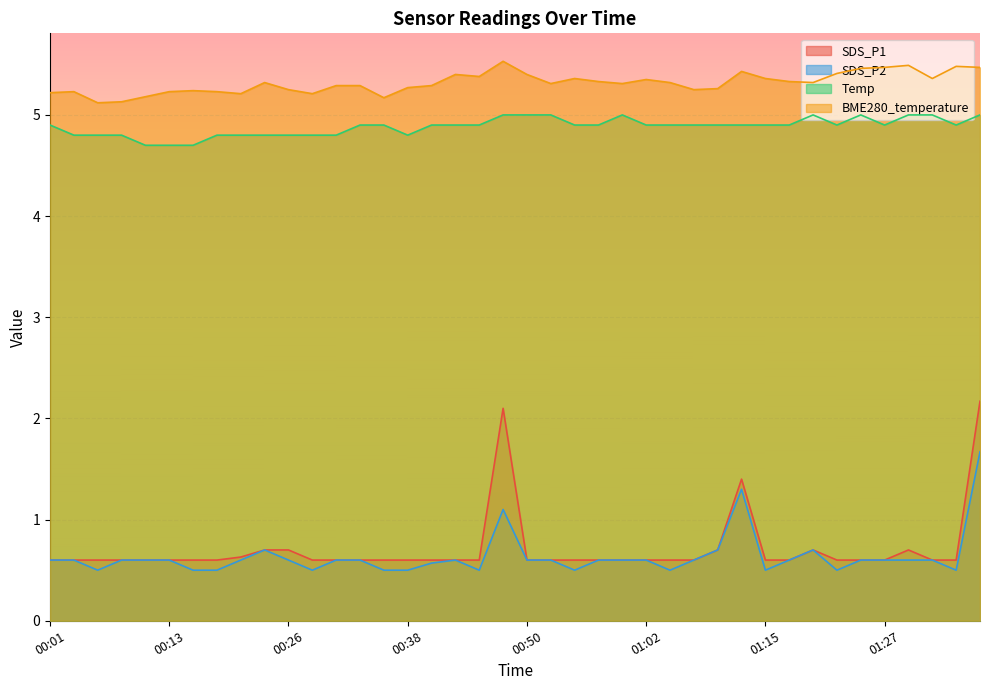

What is the greatest value displayed?

5.5